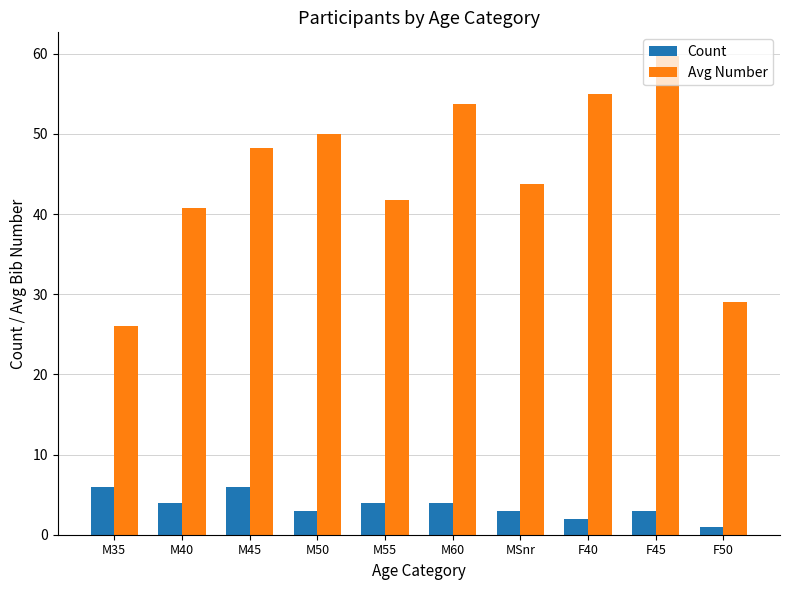

How many Count values are between 3 and 4?

6